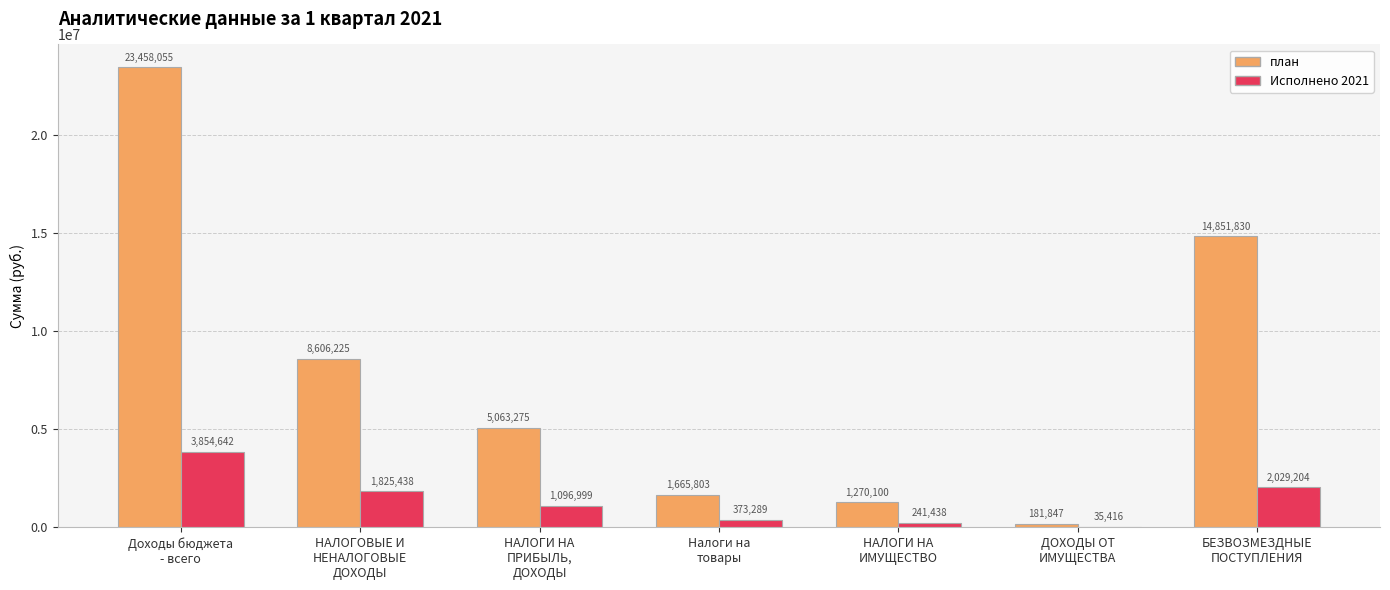

Between НАЛОГИ НА
ПРИБЫЛЬ,
ДОХОДЫ and БЕЗВОЗМЕЗДНЫЕ
ПОСТУПЛЕНИЯ, which series saw the biggest shift?

план